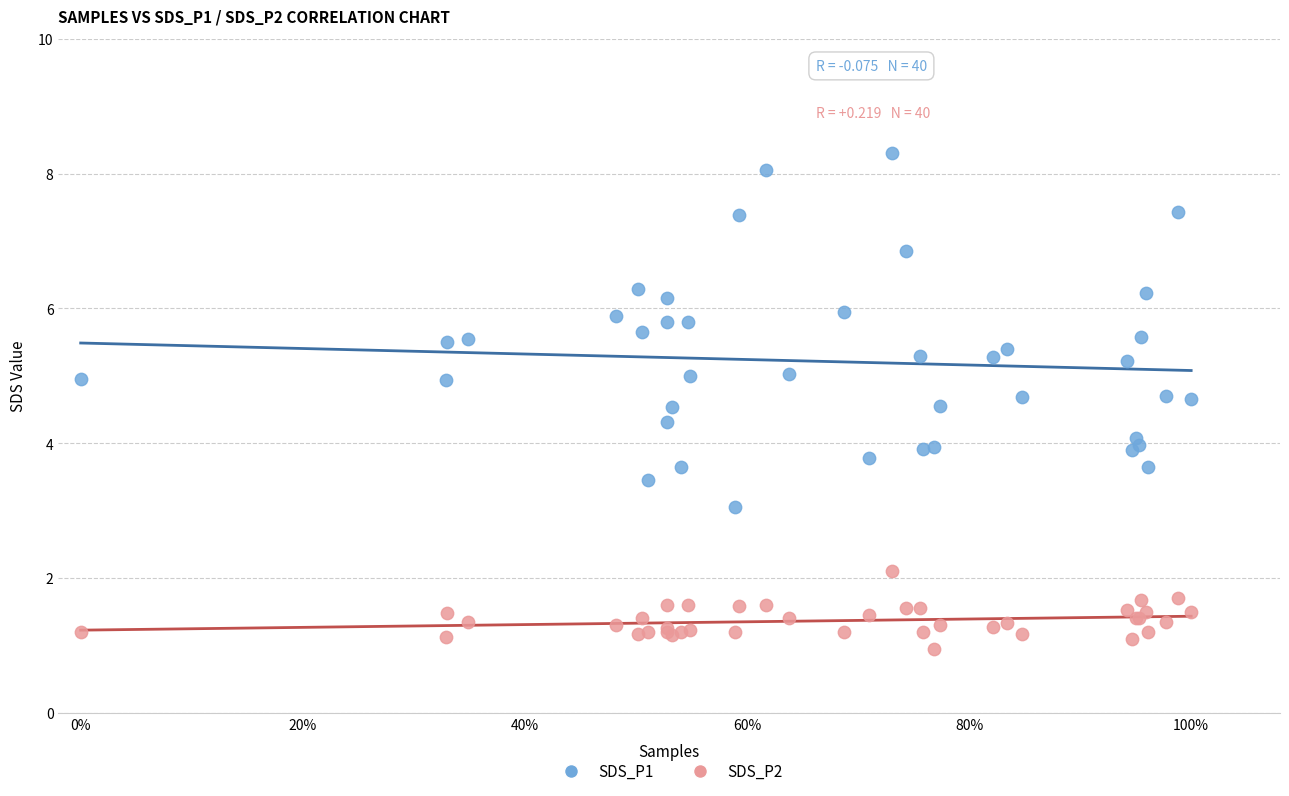

Which series reaches the minimum Y coordinate?

SDS_P2